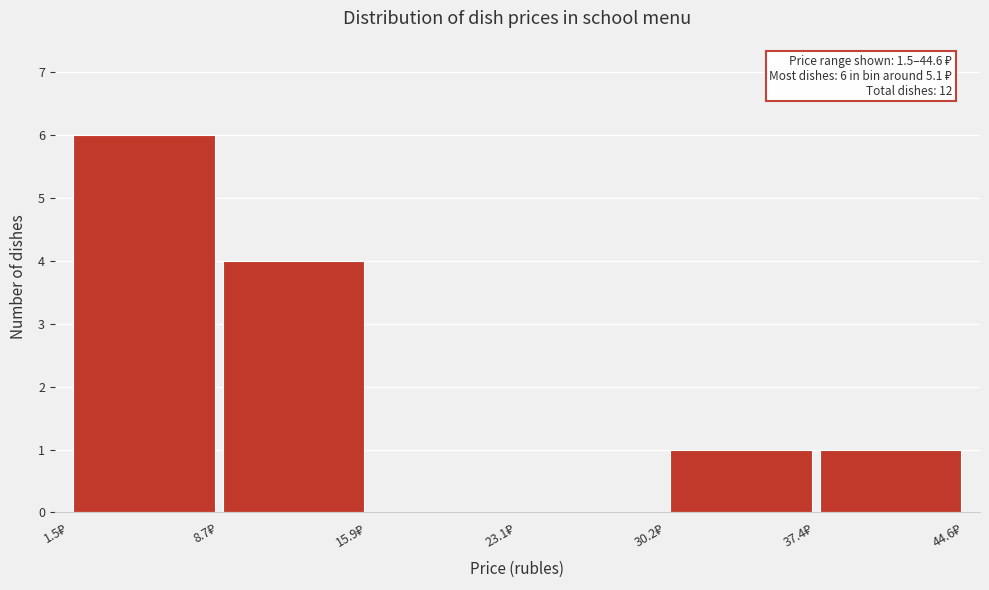

Over which range of the x-axis is the bar tallest?

2 to 9